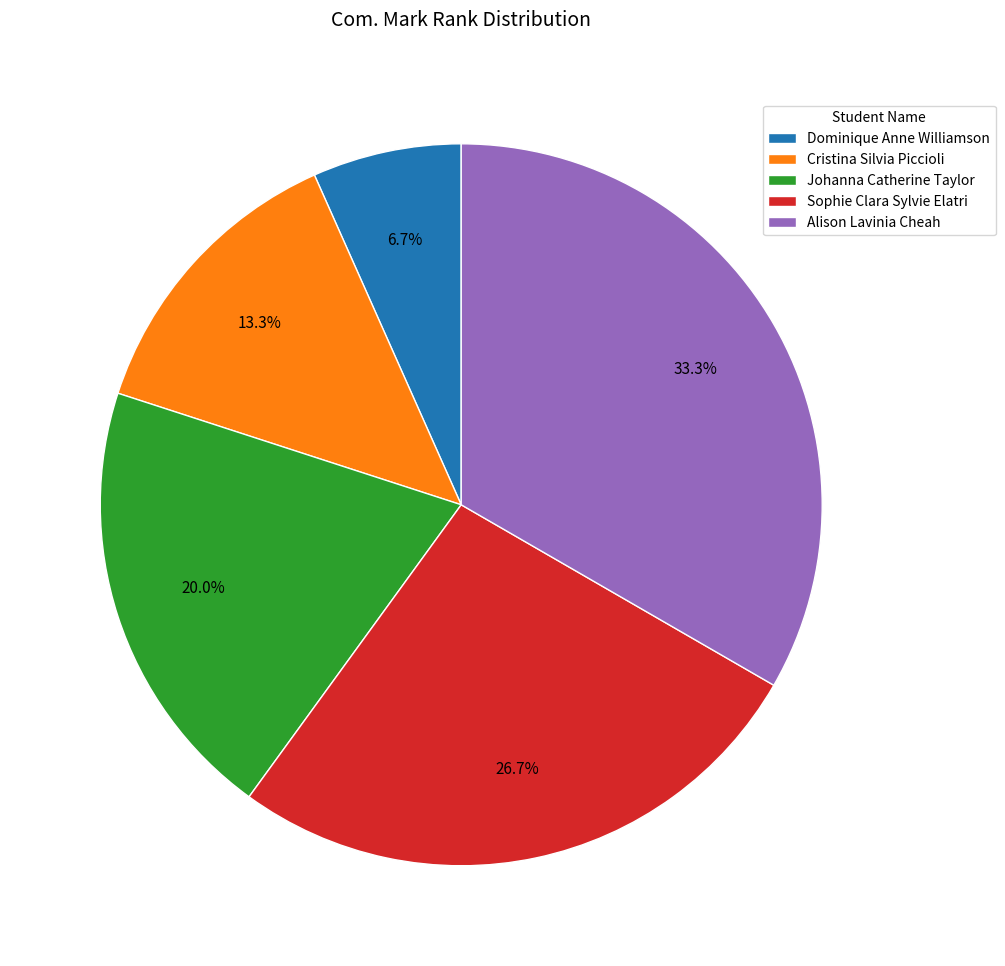

Rank the categories by value from highest to lowest.

Alison Lavinia Cheah, Sophie Clara Sylvie Elatri, Johanna Catherine Taylor, Cristina Silvia Piccioli, Dominique Anne Williamson